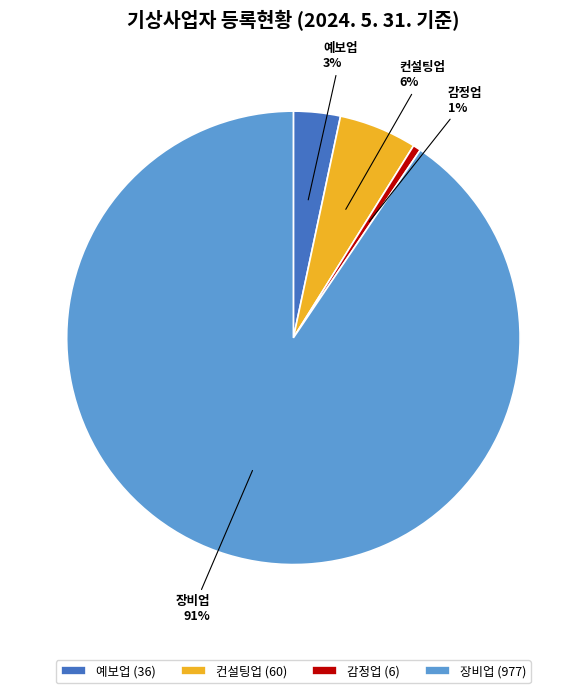

To the nearest percent, what percentage of the pie is 예보업?

3%